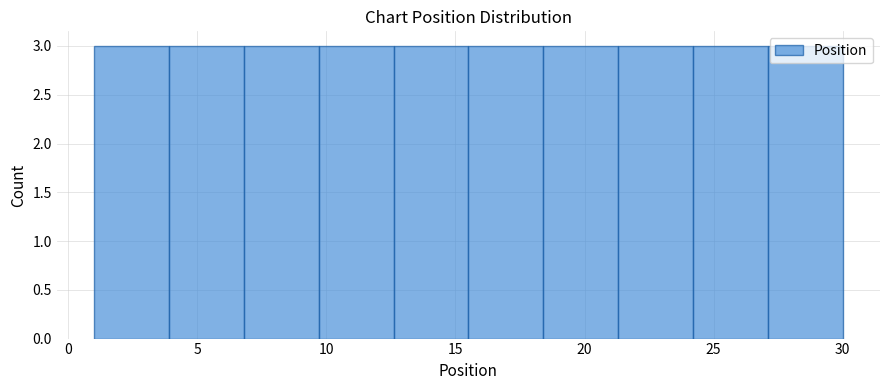

How tall is the bar that spans 12.6 to 15.5 on the x-axis? Neither the bar edges nor the heights are printed on the chart, so give them approximately, as read against the axes.

3